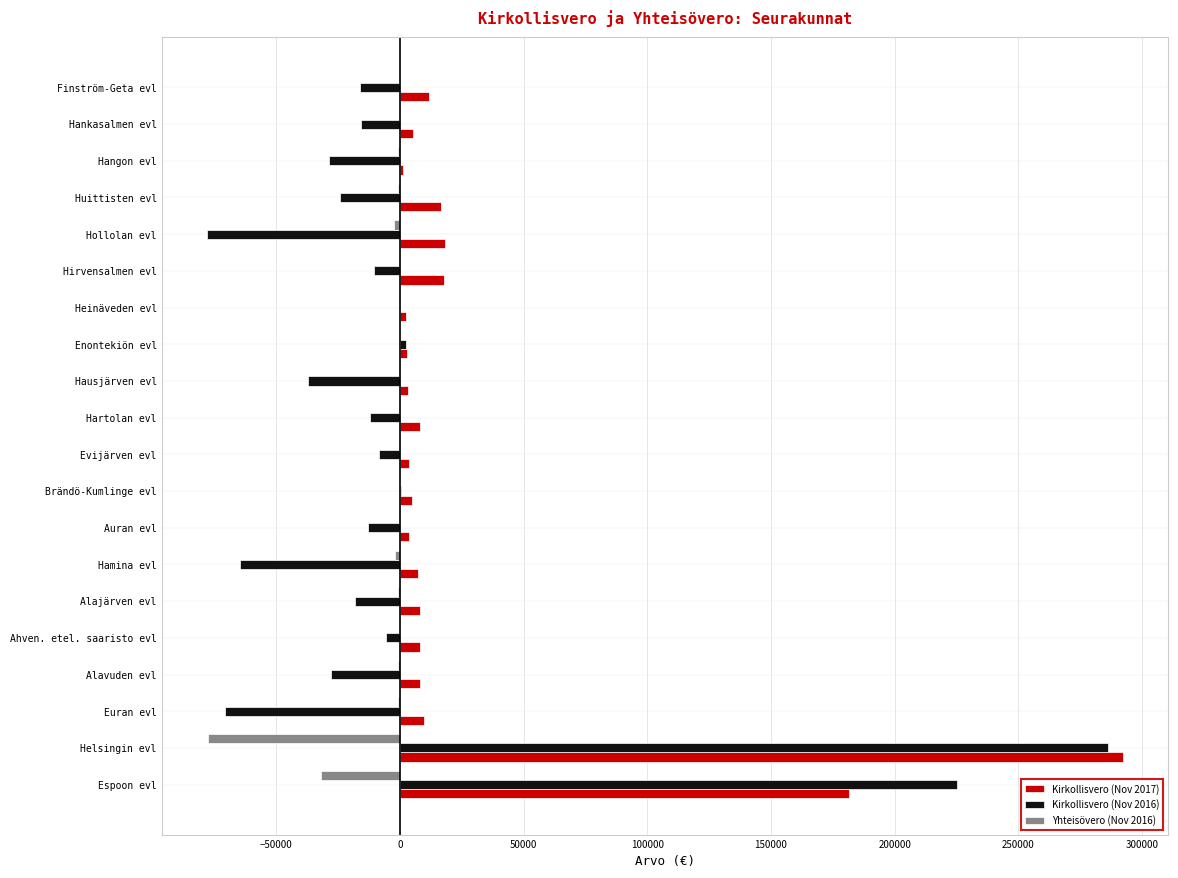

Which series has the widest spread of values?

Kirkollisvero (Nov 2016)